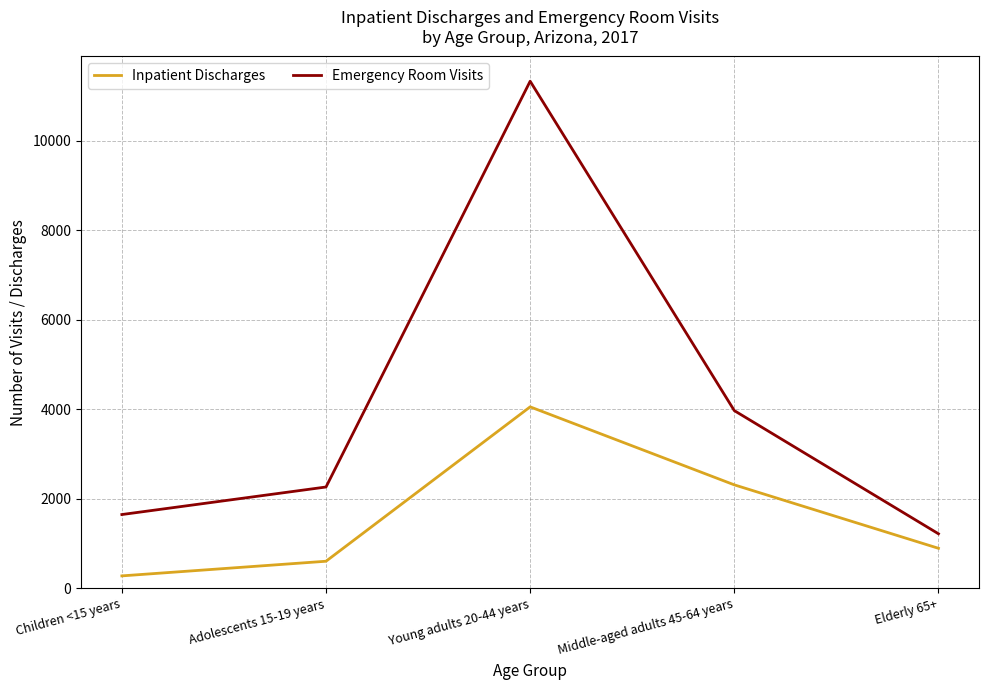

Which category has the lowest value in the Emergency Room Visits series?

Elderly 65+